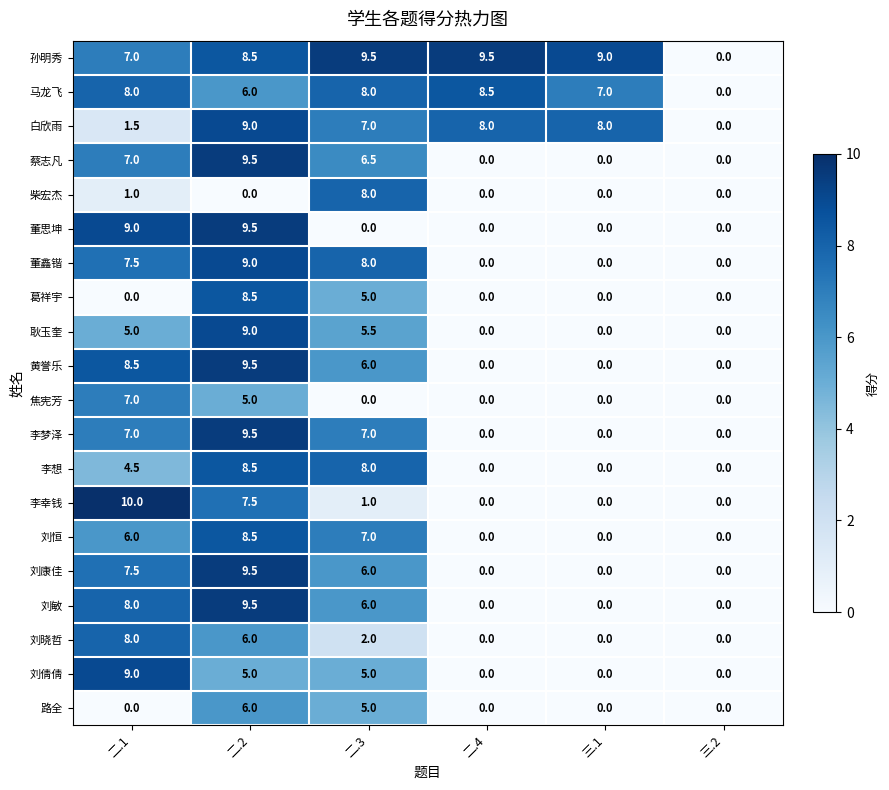

How many categories are shown in the chart?

6